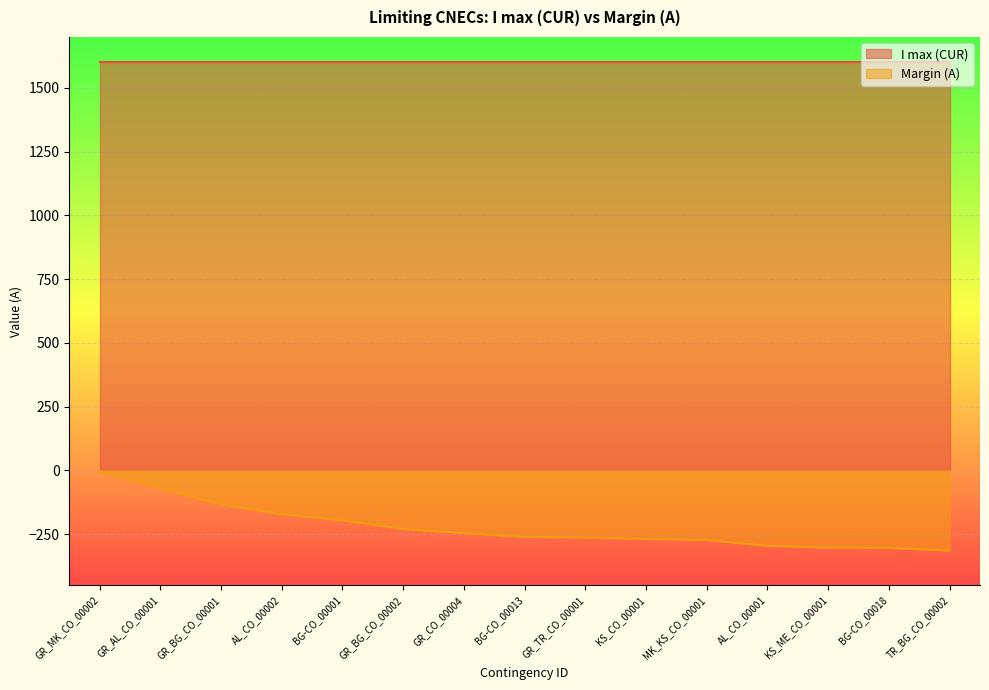

List the labels in order of value, smallest first.

TR_BG_CO_00002, BG-CO_00018, KS_ME_CO_00001, AL_CO_00001, MK_KS_CO_00001, KS_CO_00001, GR_TR_CO_00001, BG-CO_00013, GR_CO_00004, GR_BG_CO_00002, BG-CO_00001, AL_CO_00002, GR_BG_CO_00001, GR_AL_CO_00001, GR_MK_CO_00002